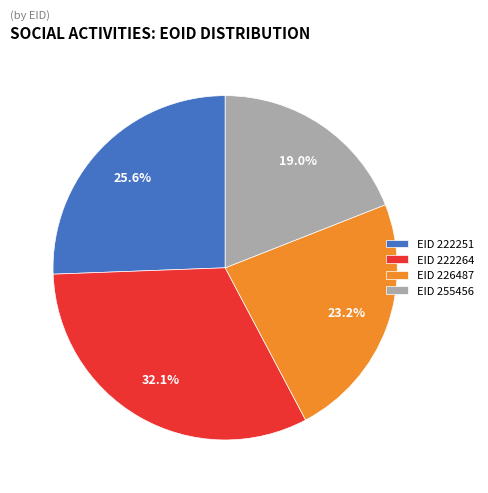

Rank the categories by value from lowest to highest.

EID 255456, EID 226487, EID 222251, EID 222264